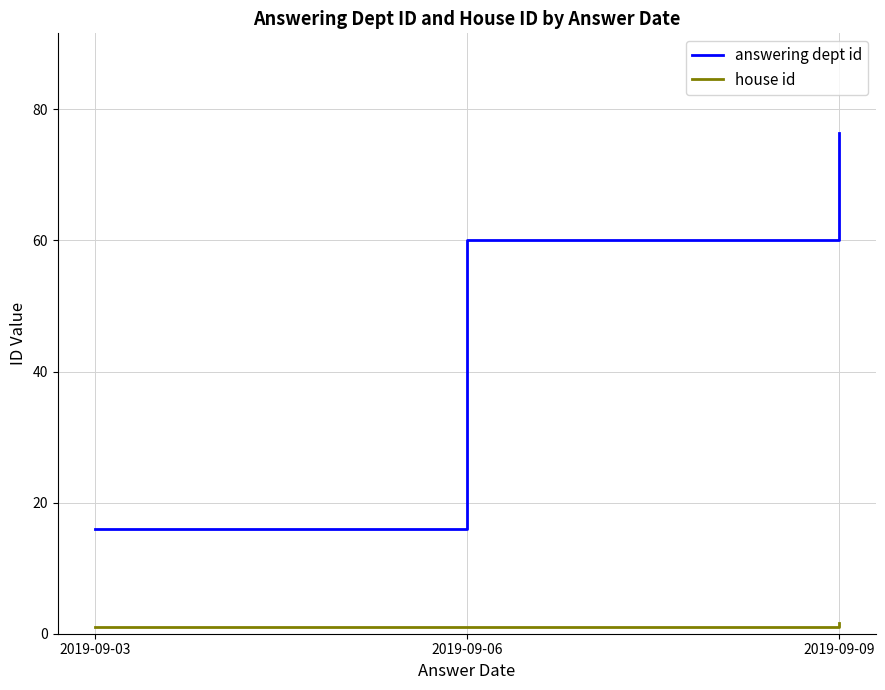

Reading left to right, list all the values displayed in this chart.

answering dept id: 16.0	60.0	76.3
house id: 1.0	1.0	1.7